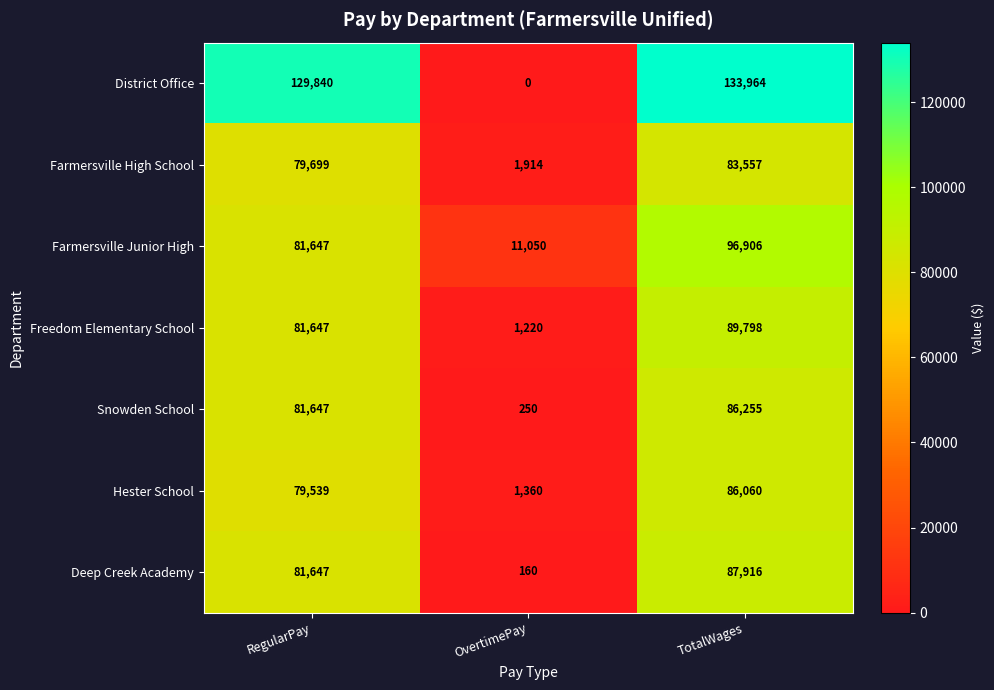

At which category does the chart reach its minimum across all series?

OvertimePay